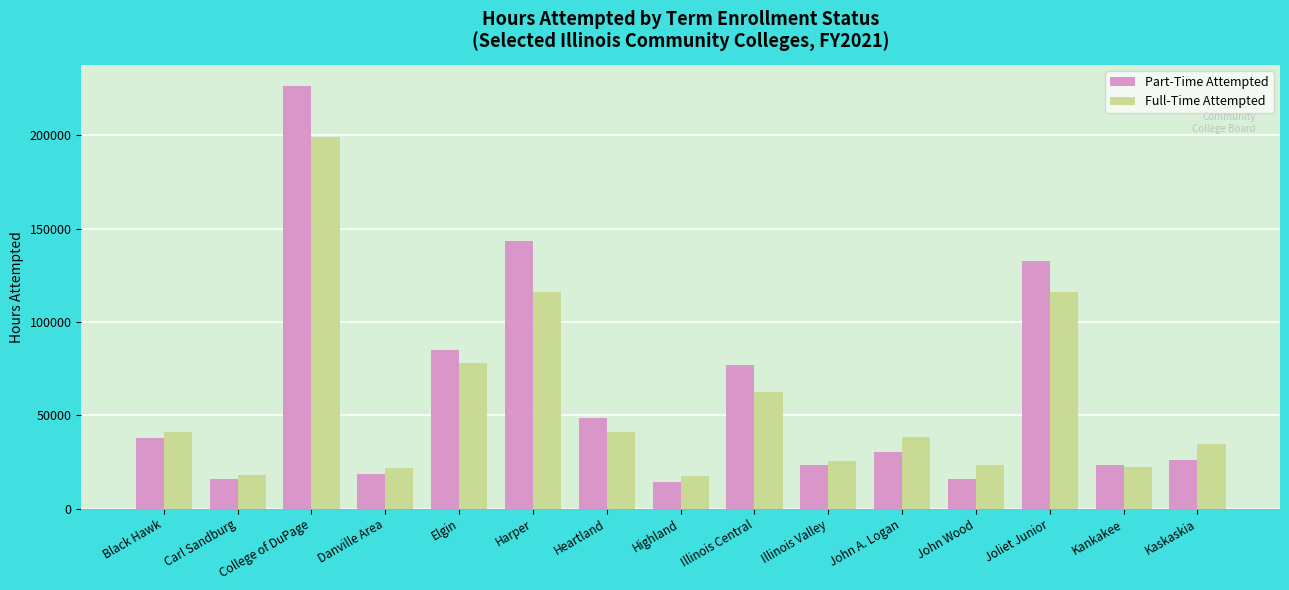

At which category is the sum across all series the highest?

College of DuPage